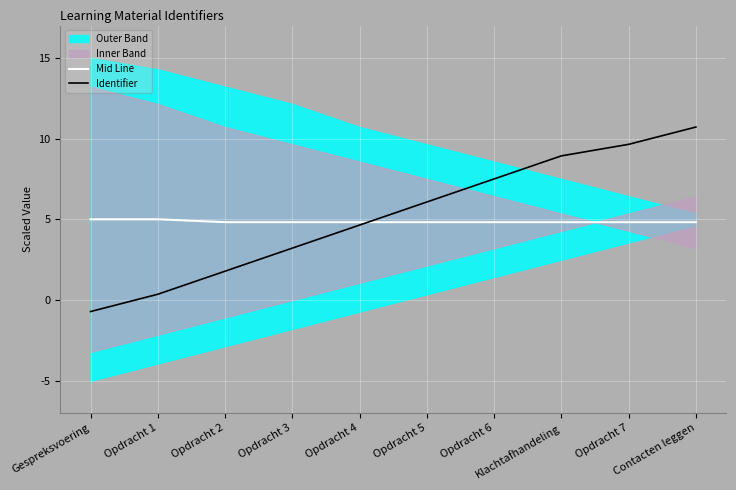

What position from the right is Contacten leggen?

1